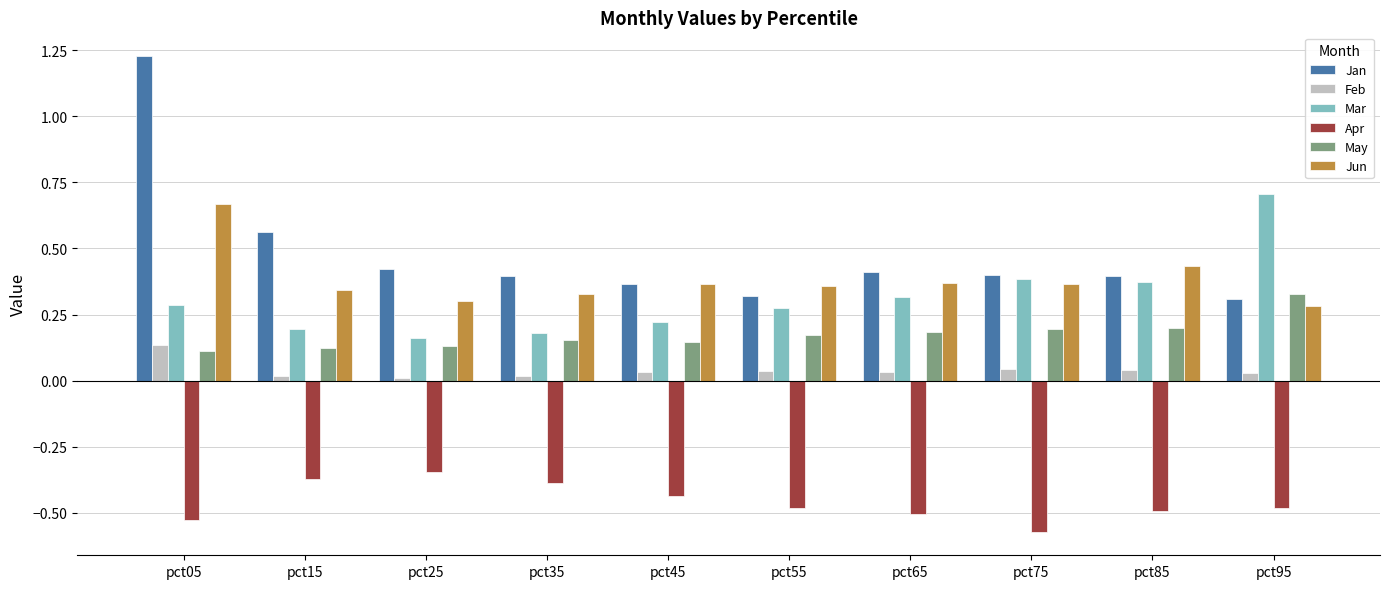

True or false: Jan has a value of 0.1 at pct35.

False